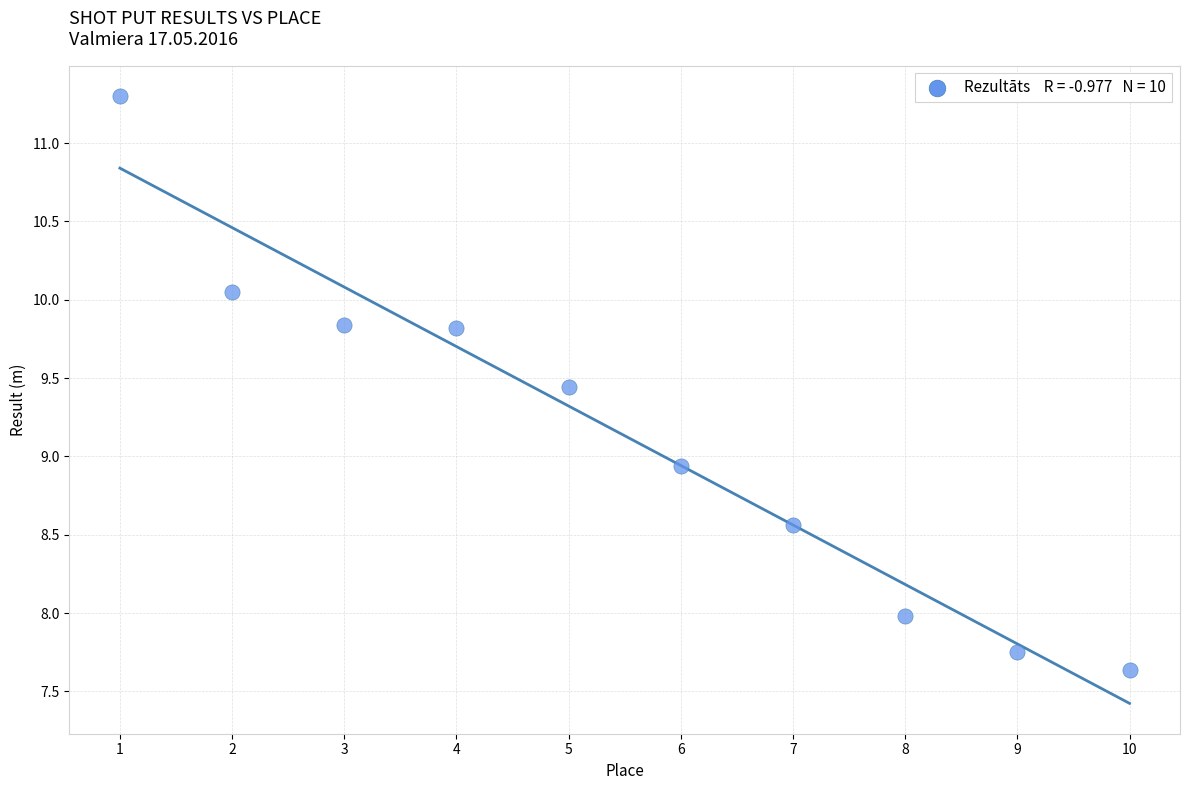

What Y value in the scatter plot is closest to 9?

8.9